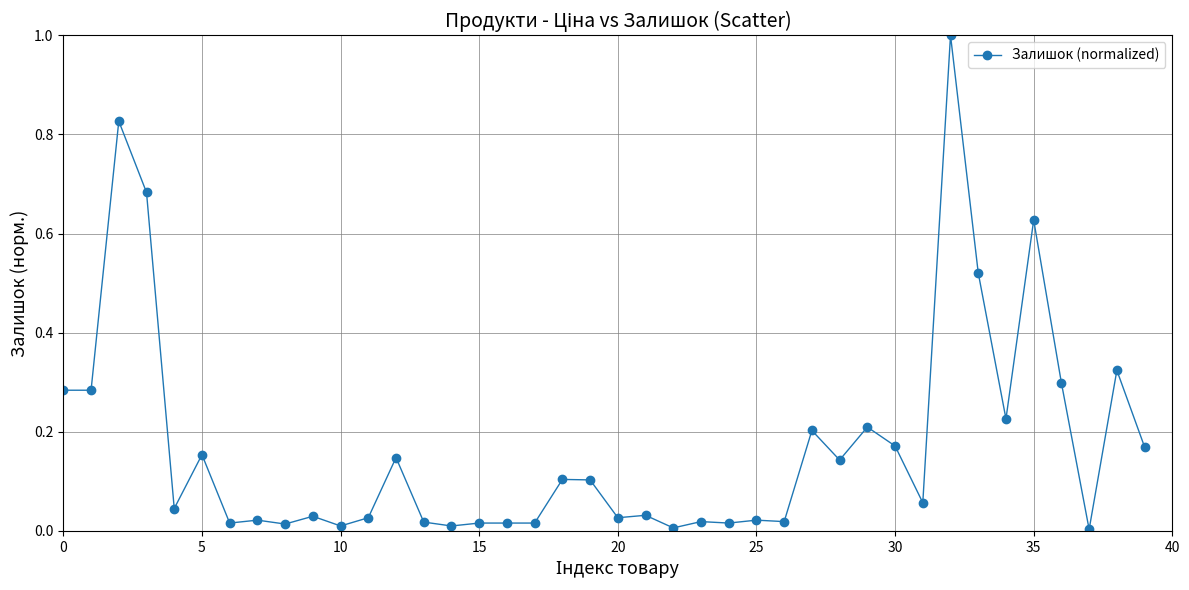

True or false: there are more than 0 points higher than both neighbors.

True